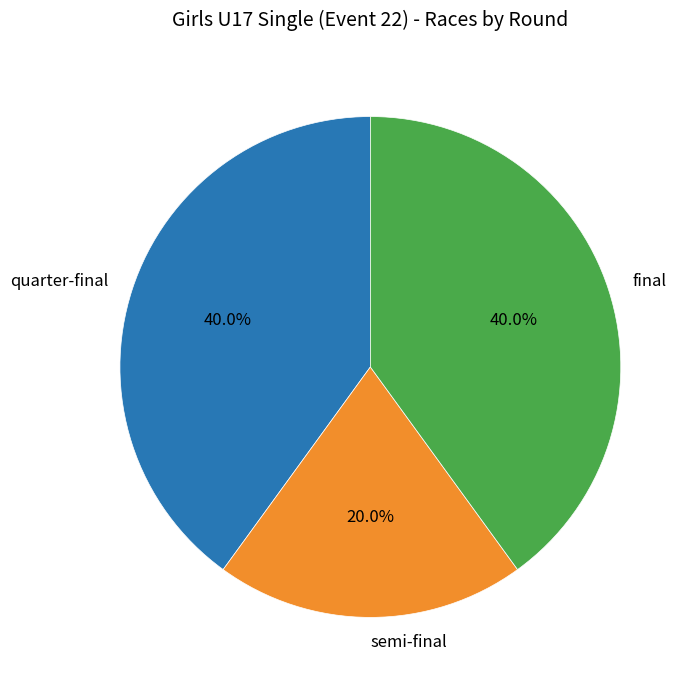

How many slices are in this pie chart?

3